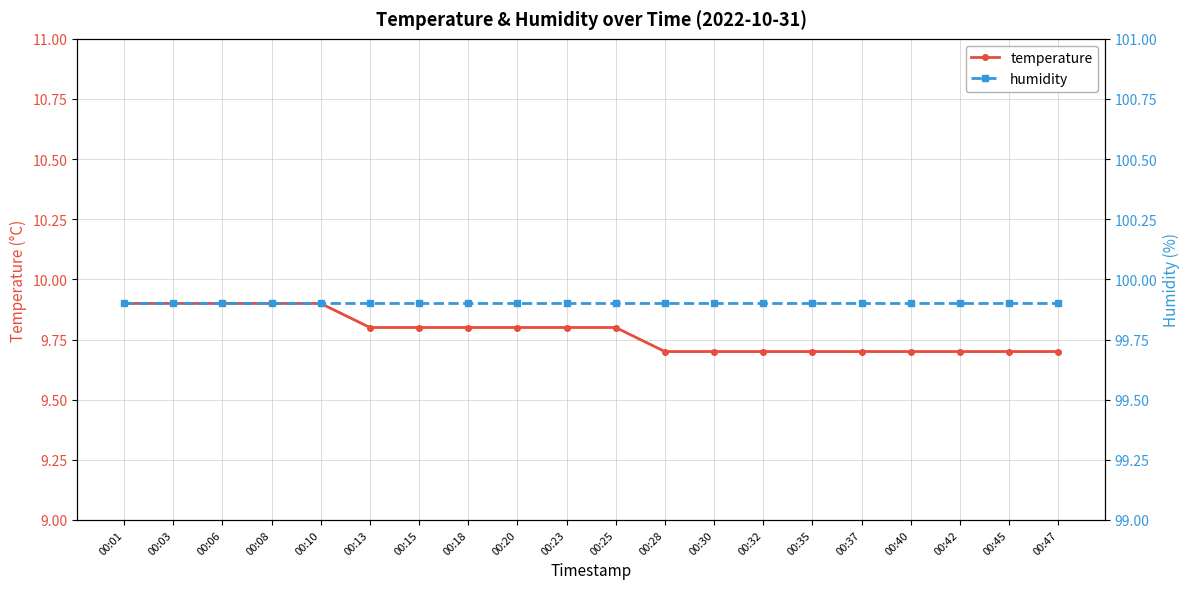

Between 00:37 and 00:40, which series saw the biggest shift?

temperature